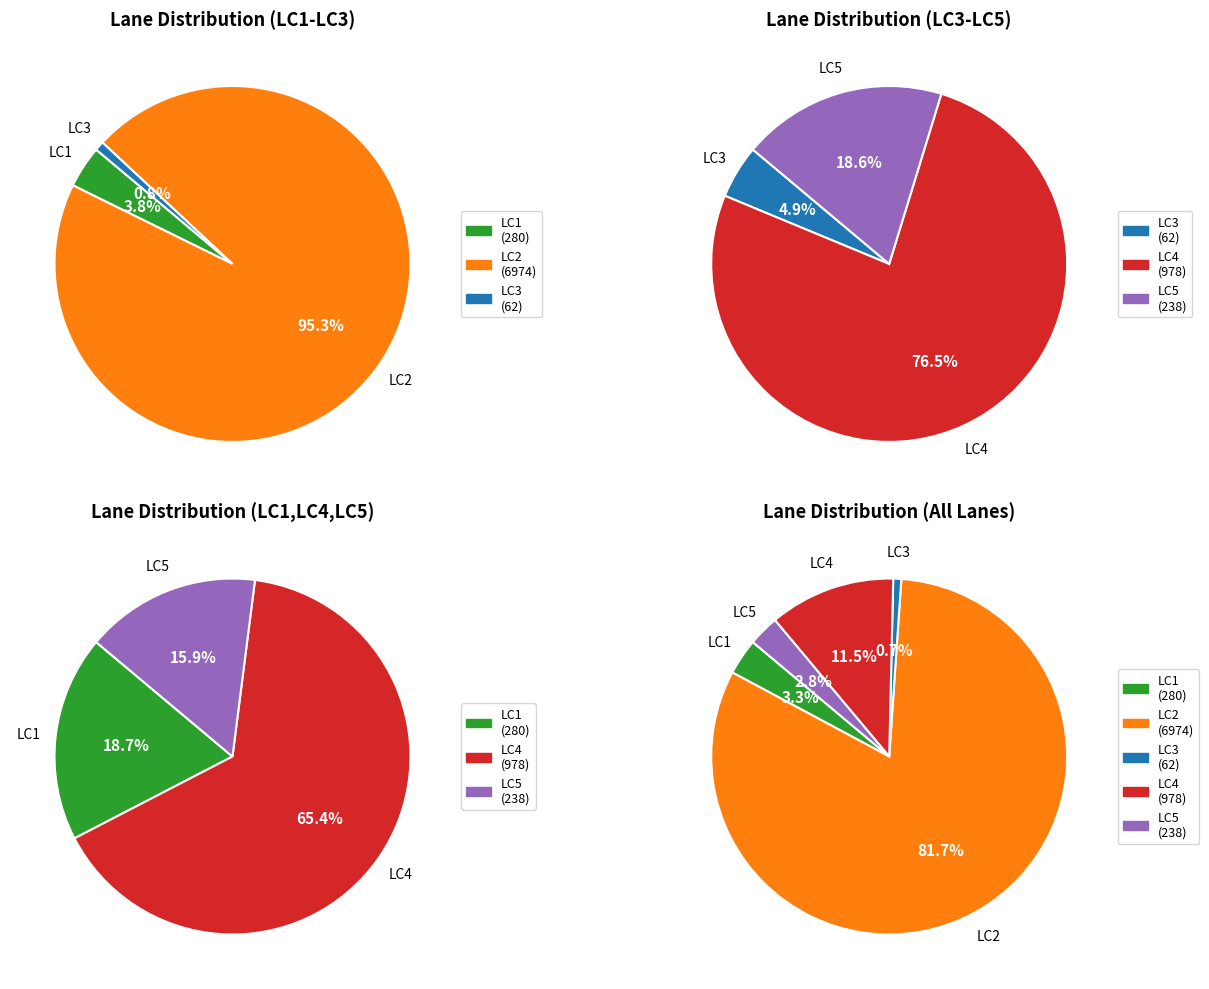

Is the sum of LC4 and 11 greater than half?

No